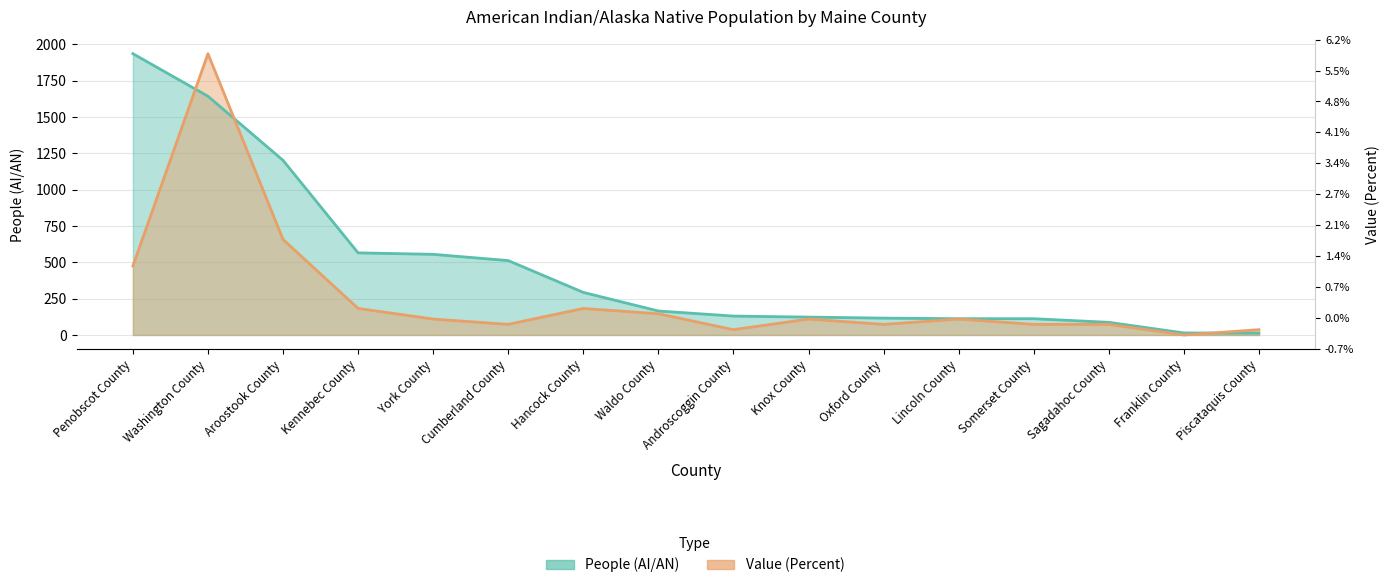

Between Penobscot County and Kennebec County, which is larger?

Penobscot County